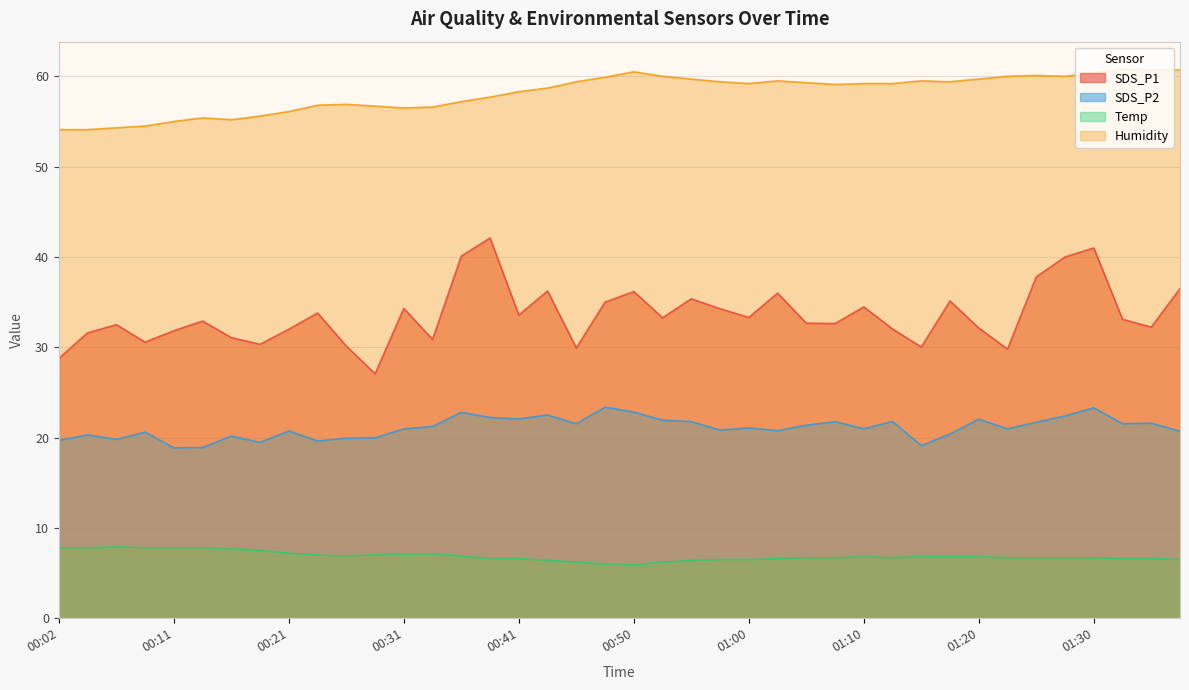

How many interior local valleys does the SDS_P2 series have?

12